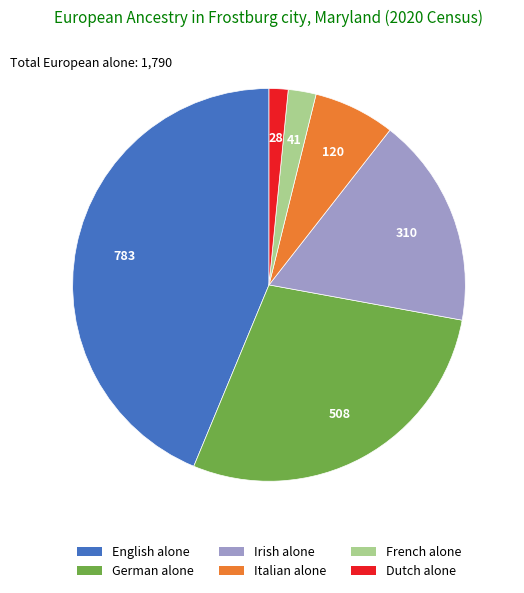

How many slices are in this pie chart?

6